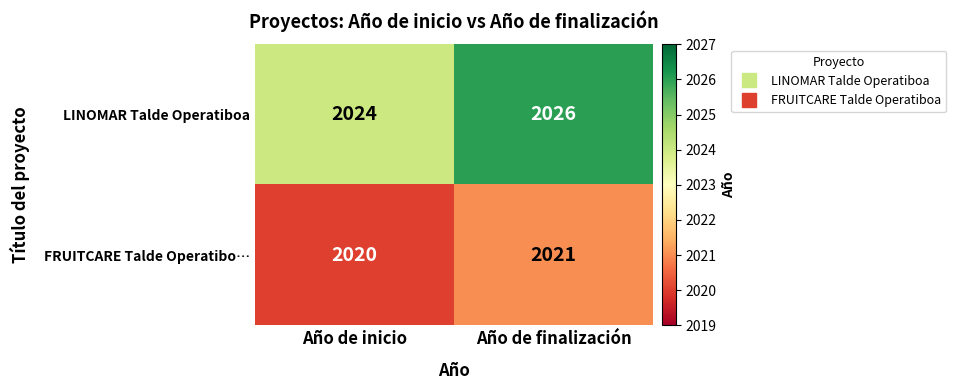

At which label is FRUITCARE Talde Operatibo… closest to 2020?

Año de inicio